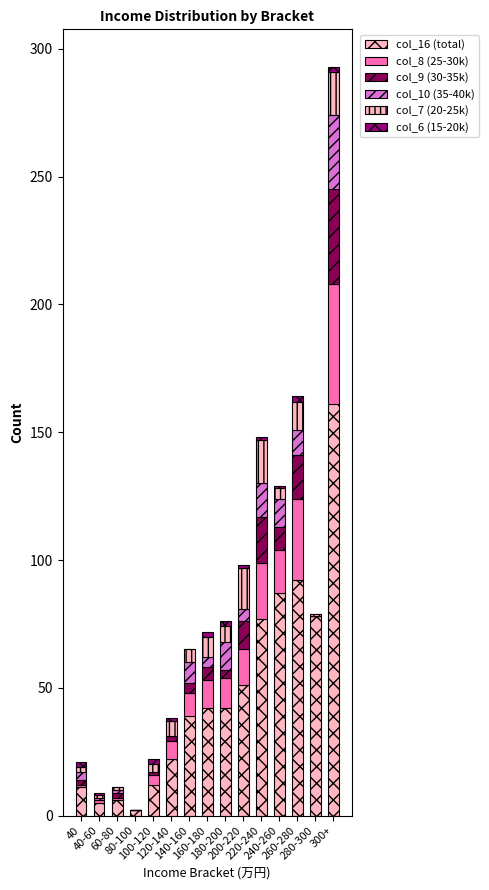

How many data points does each series have?

15